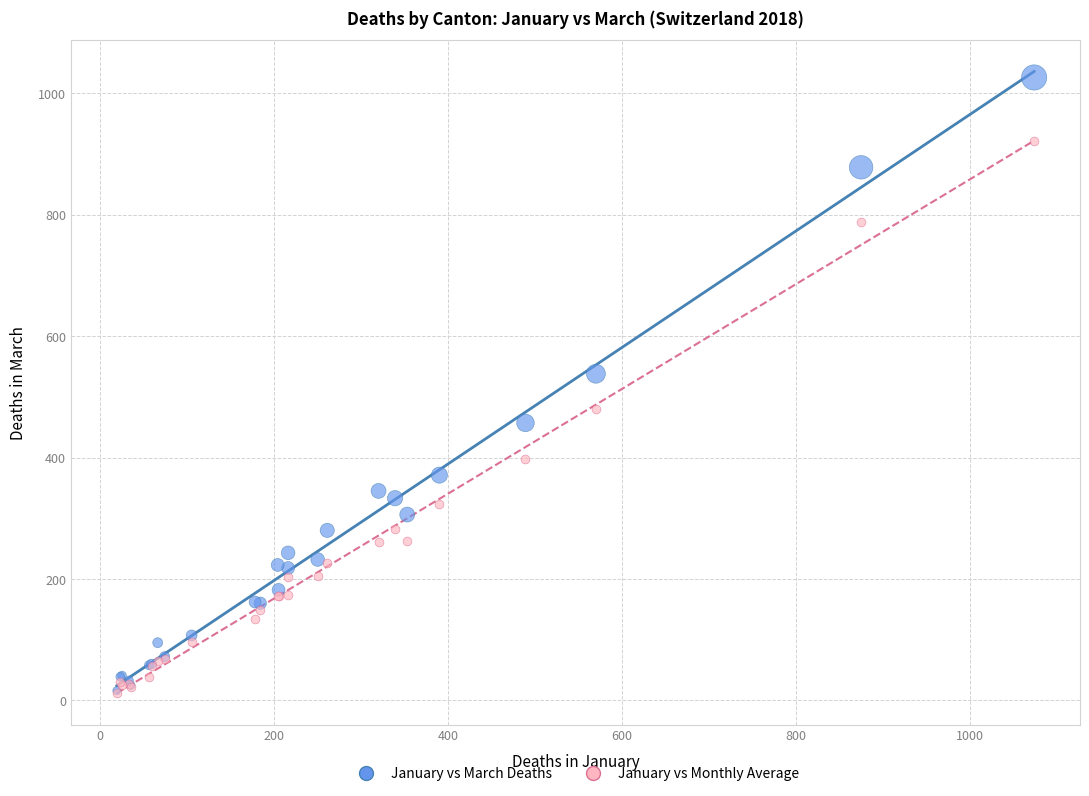

In the January vs March Deaths series, what Y value is closest to 521?

538.0